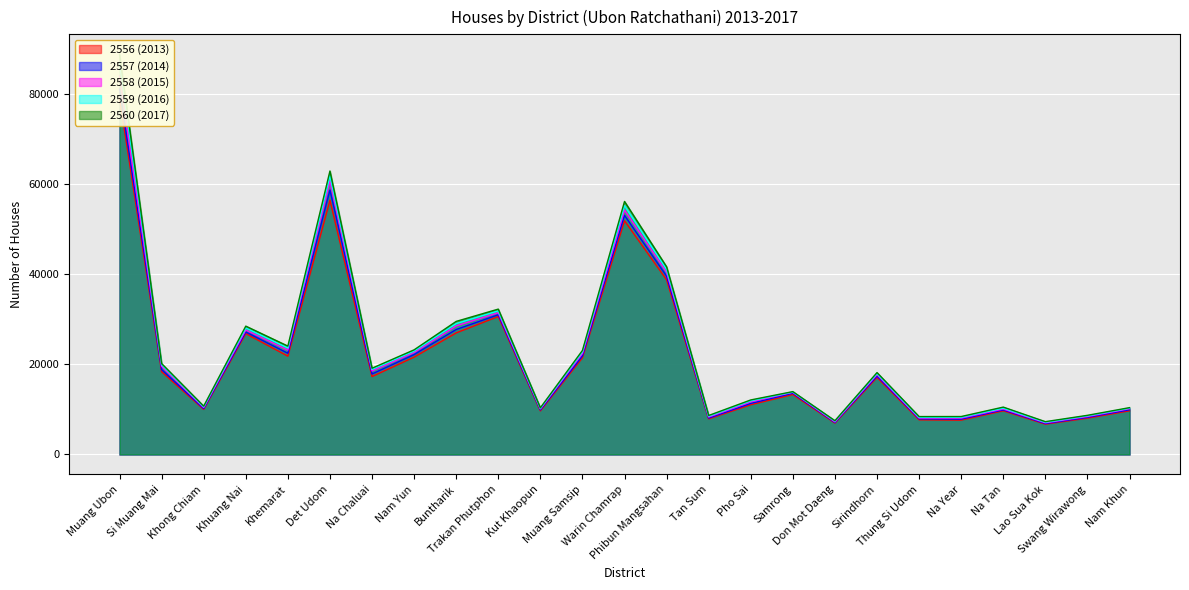

Which series has the largest total across all categories?

2560 (2017)